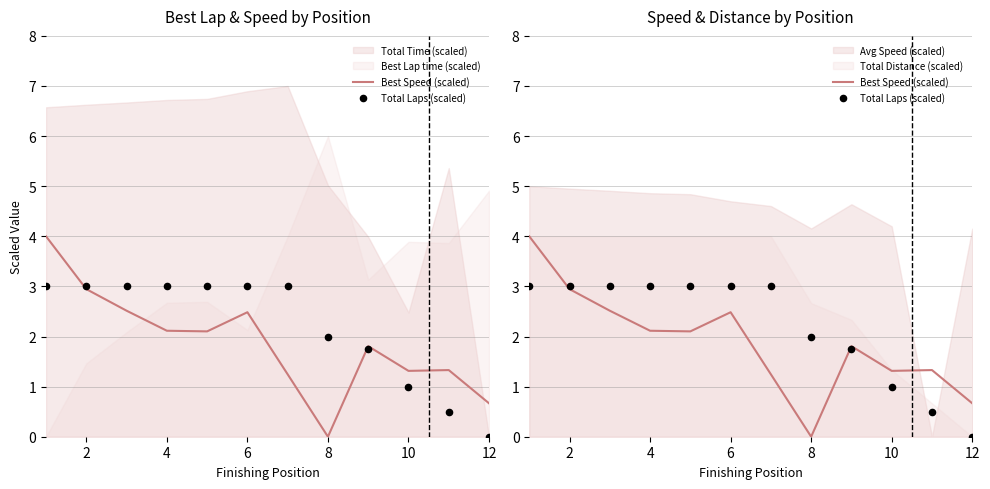

Which series reaches the minimum Y coordinate?

Best Speed (scaled)